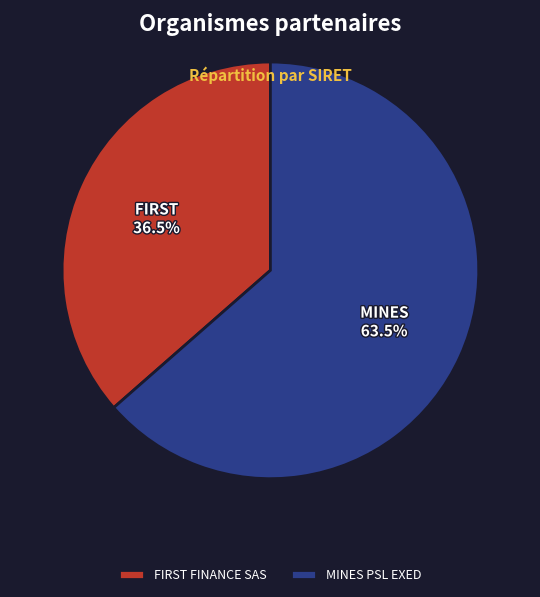

Rank the categories by value from highest to lowest.

MINES PSL EXED, FIRST FINANCE SAS